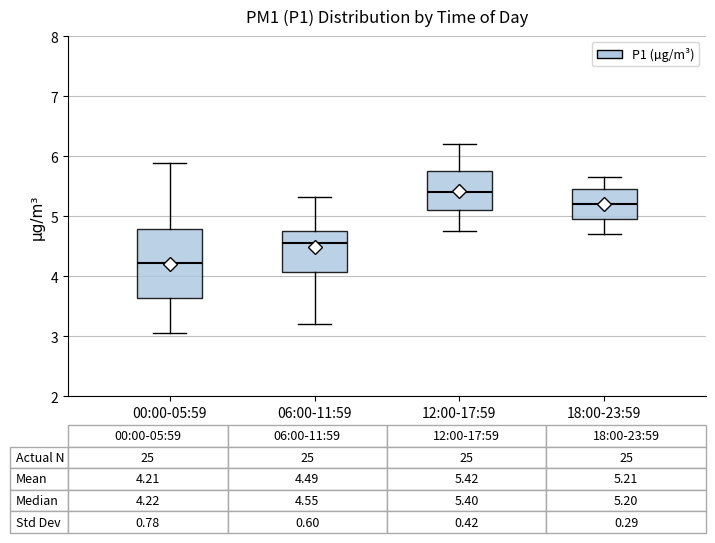

Comparing the boxes themselves (not the whiskers), which one is the tallest?

00:00-05:59